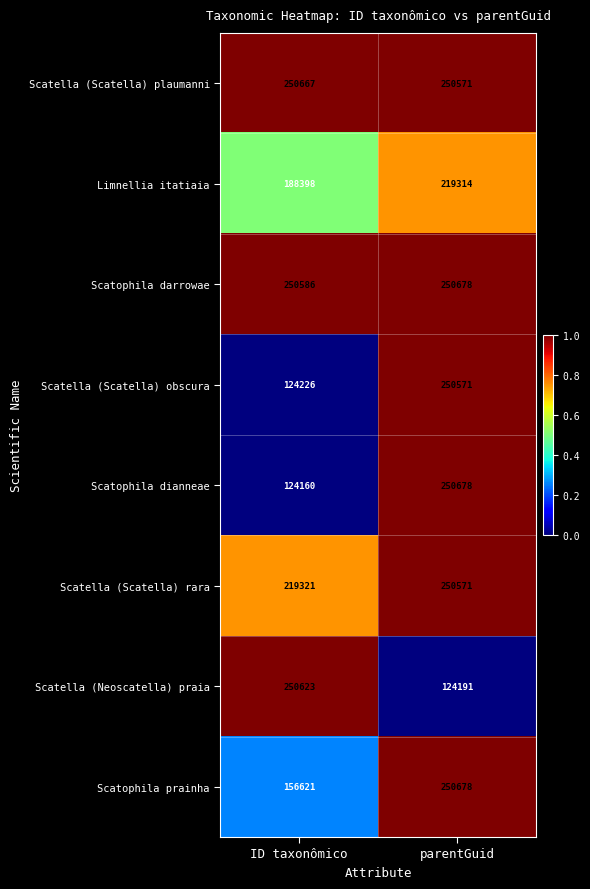

Count the number of data series in this chart.

8